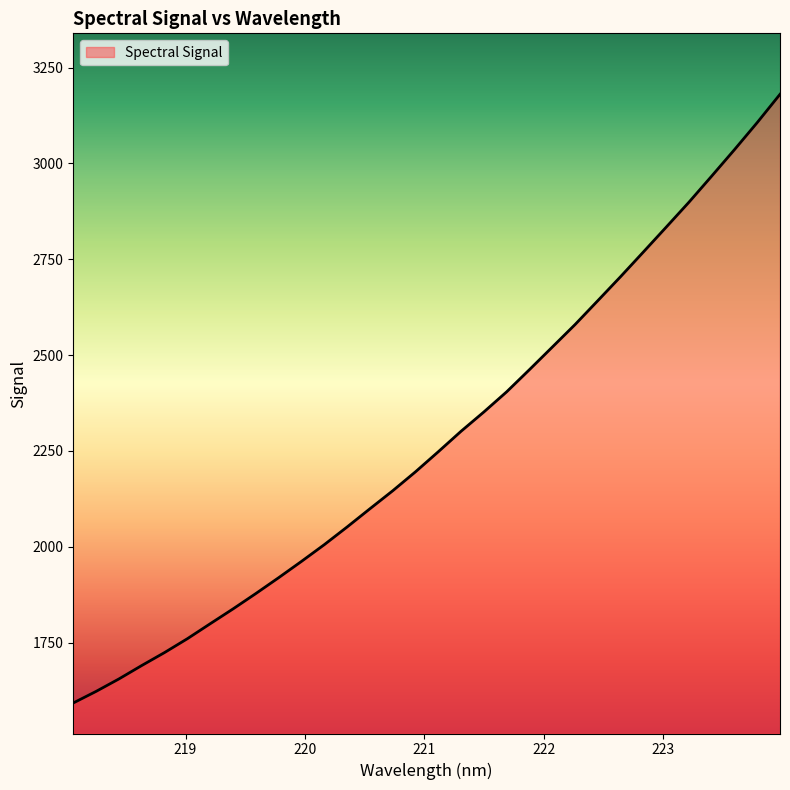

What is the minimum value shown in the chart?

1592.6